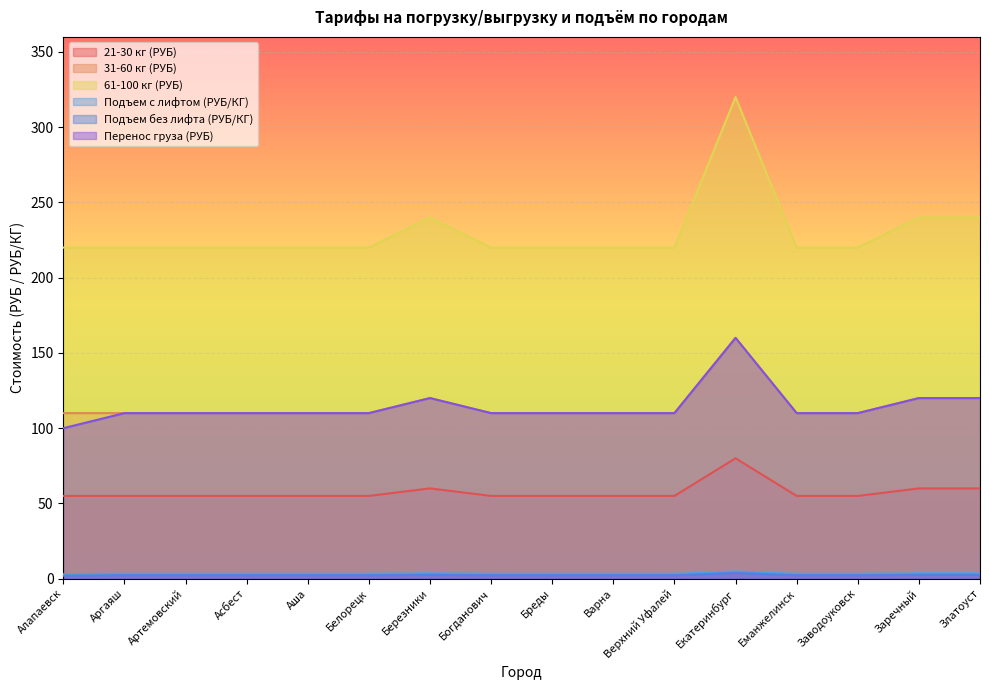

True or false: Подъем с лифтом (РУБ/КГ) and 21-30 кг (РУБ) intersect in this chart.

False